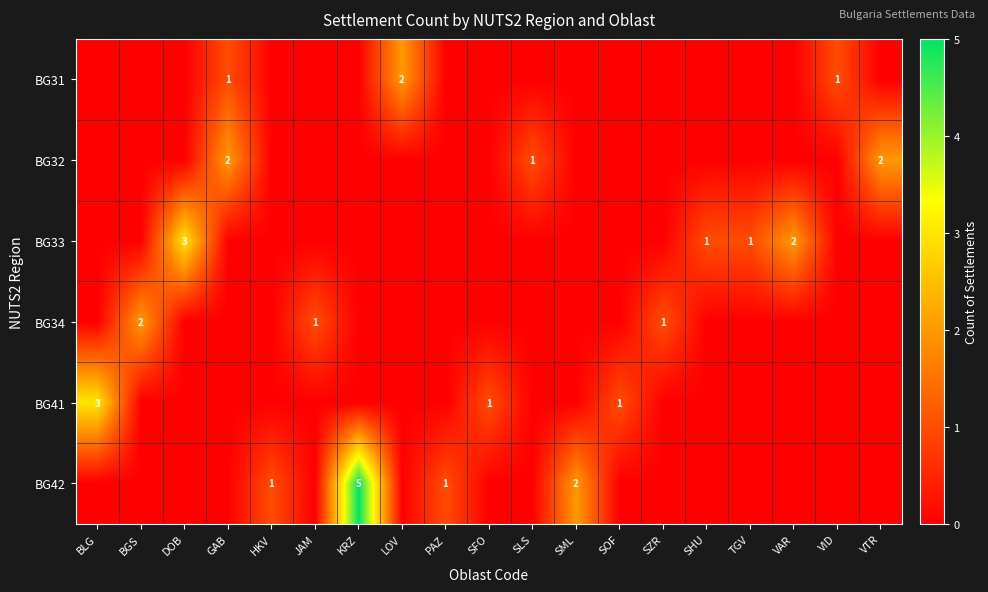

The BG32 series shows 3 at GAB. True or false?

False